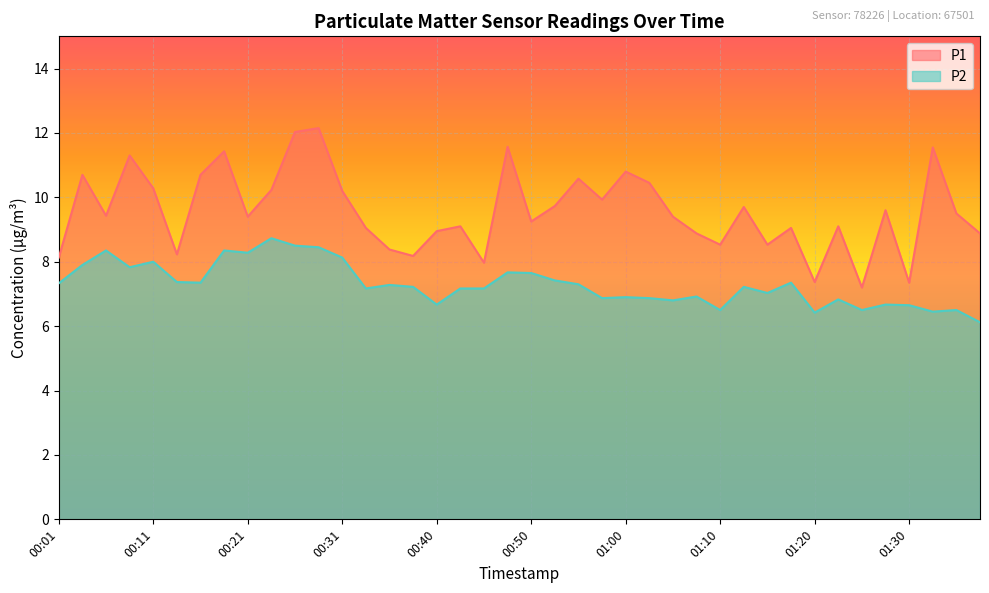

What is the spread (max minus min) of values at 00:18?

3.1